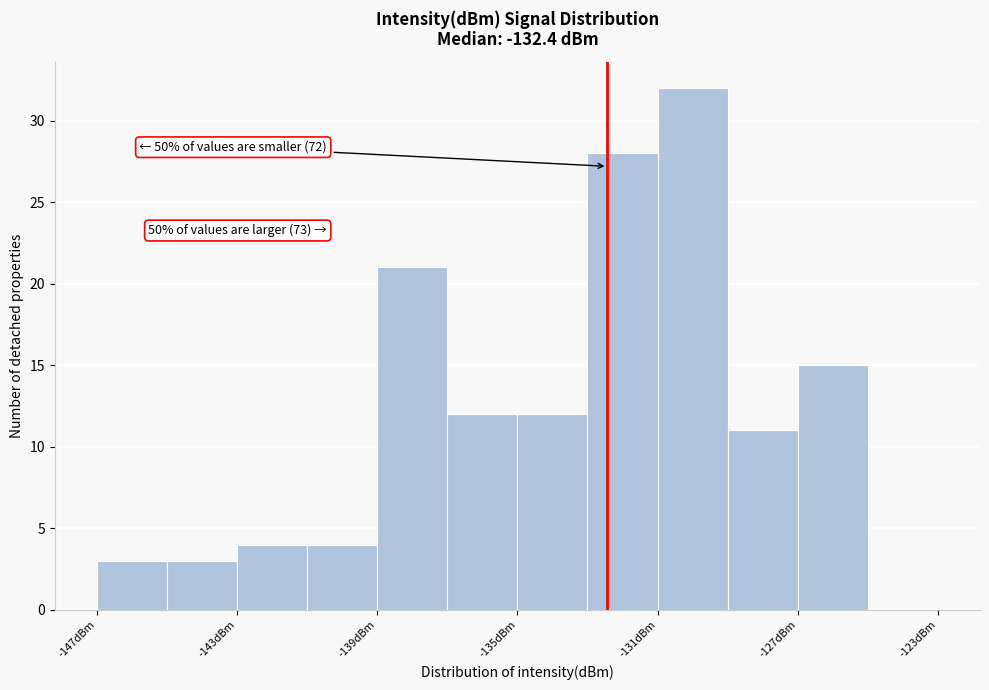

Which range on the x-axis has the tallest bar?

-131 to -129